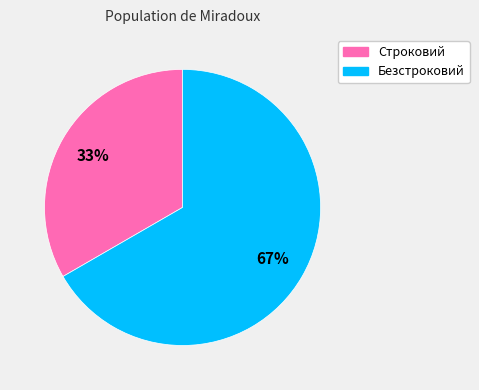

To the nearest percent, what is the average slice percentage?

50%